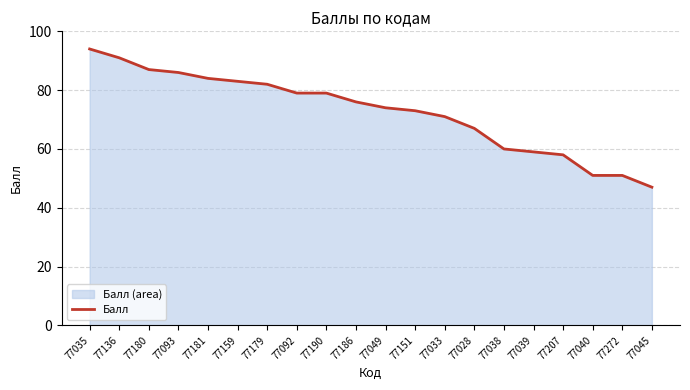

Rank the categories by value from highest to lowest.

77035, 77136, 77180, 77093, 77181, 77159, 77179, 77092, 77190, 77186, 77049, 77151, 77033, 77028, 77038, 77039, 77207, 77040, 77272, 77045